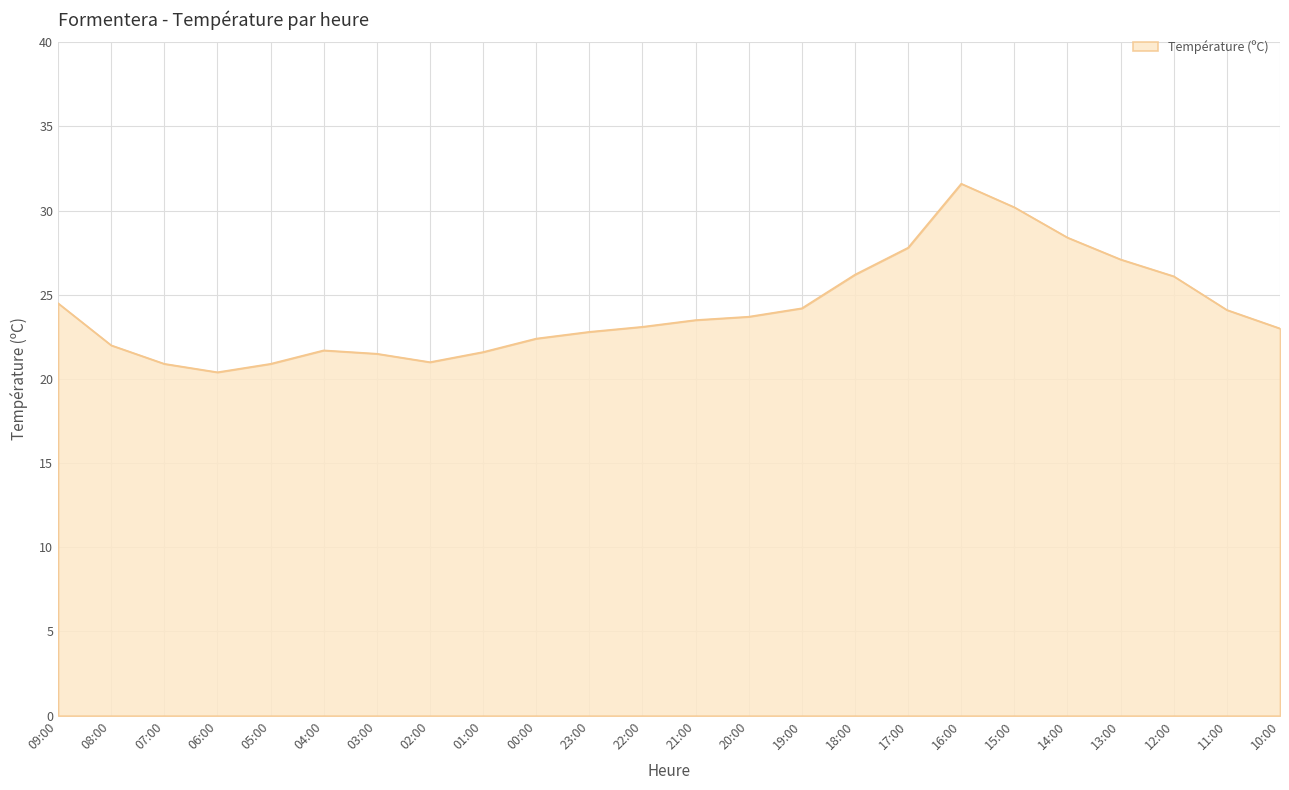

What is the minimum value shown in the chart?

20.4